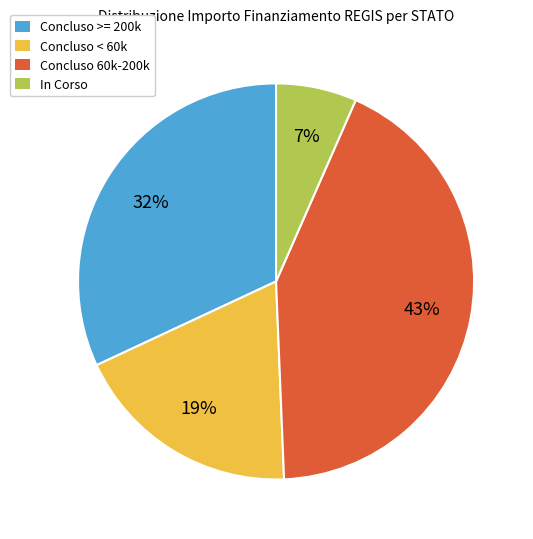

Is it true that In Corso is 1% of the pie?

False